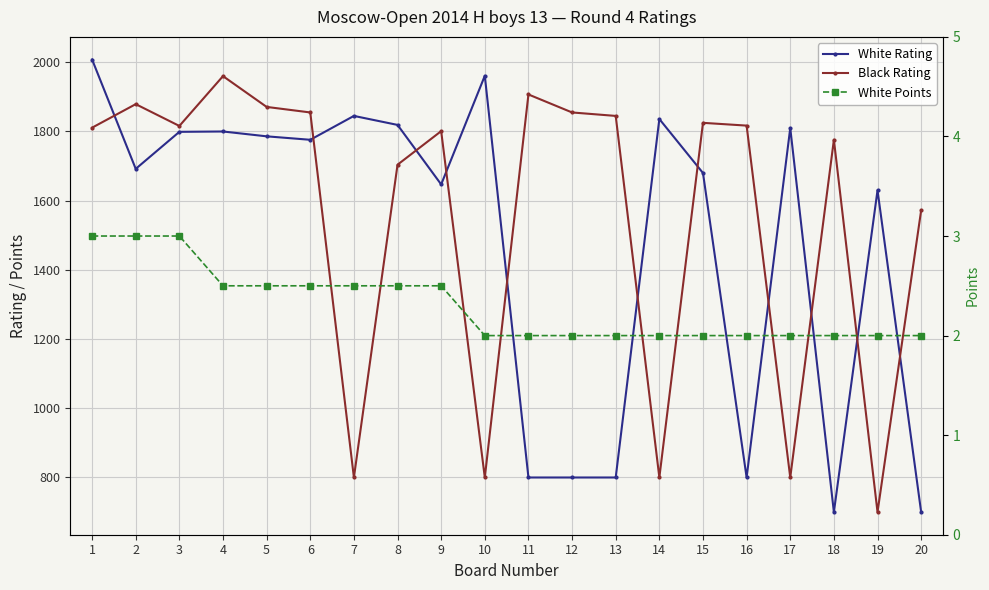

At which category is the sum across all series the highest?

1